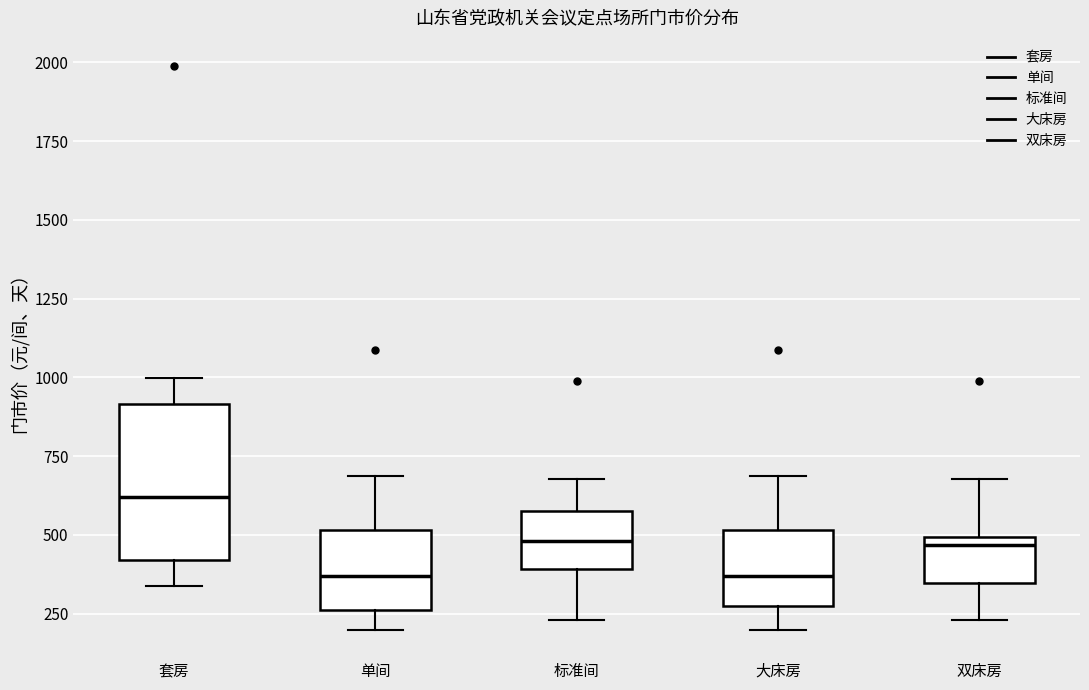

Comparing the boxes themselves (not the whiskers), which one is the tallest?

套房